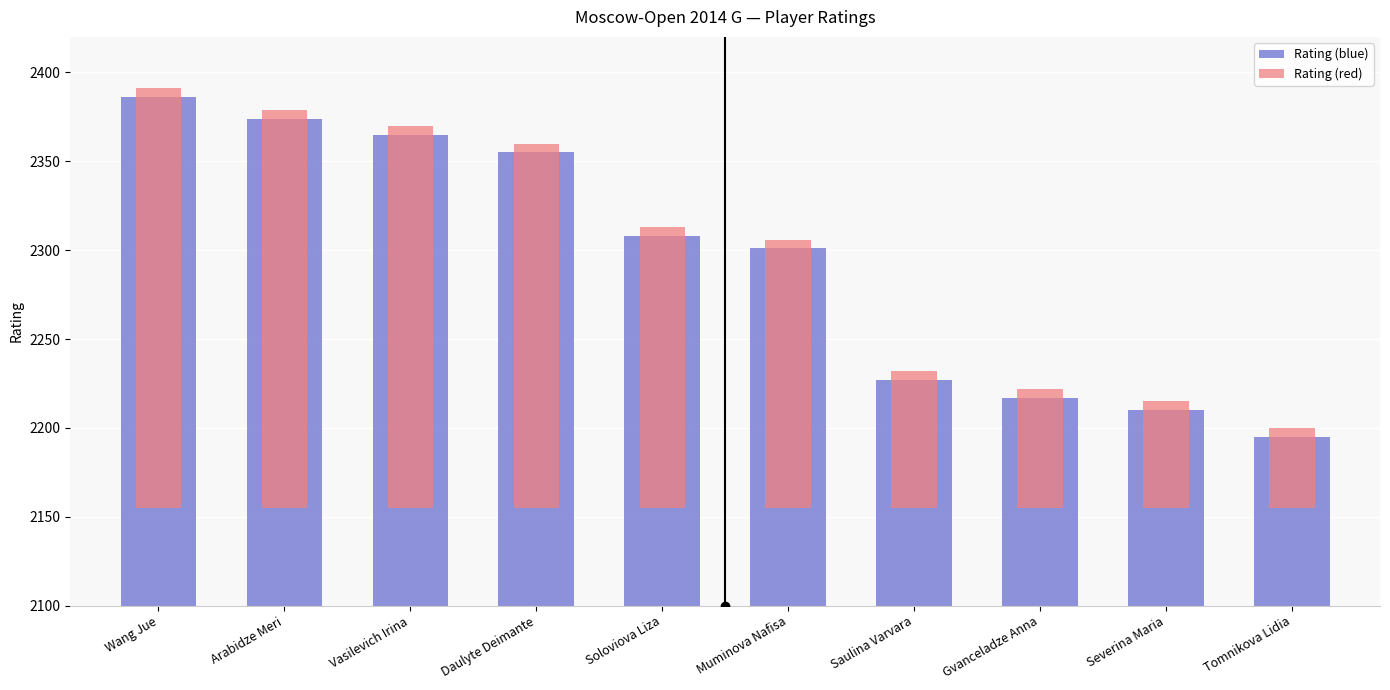

At which label does Rating (red) reach its peak?

Wang Jue